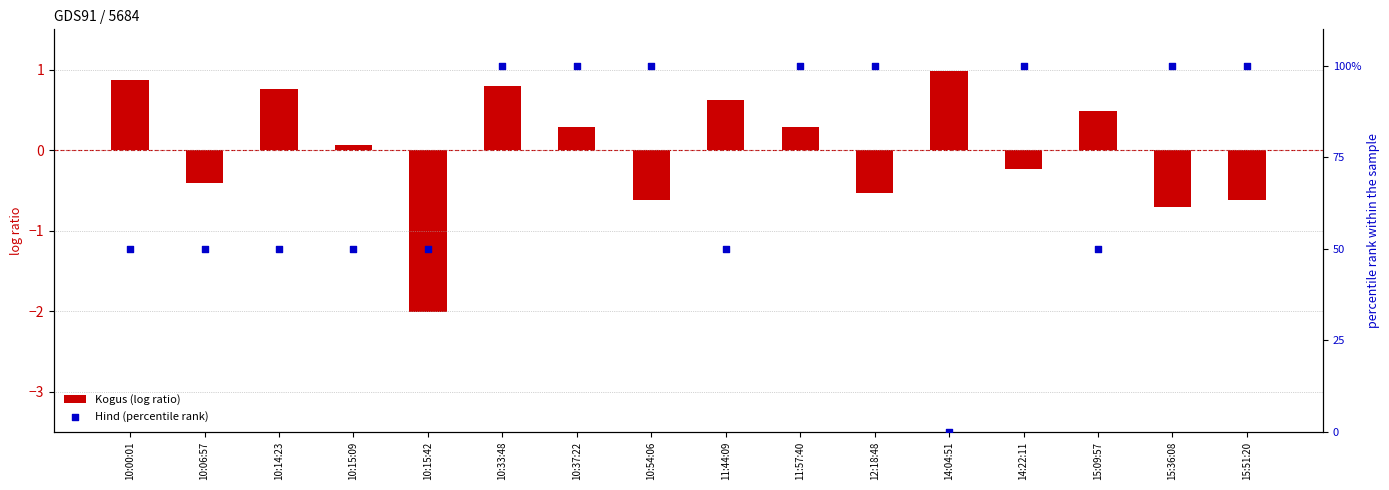

Which series has the widest spread of Y values?

Hind (percentile rank)